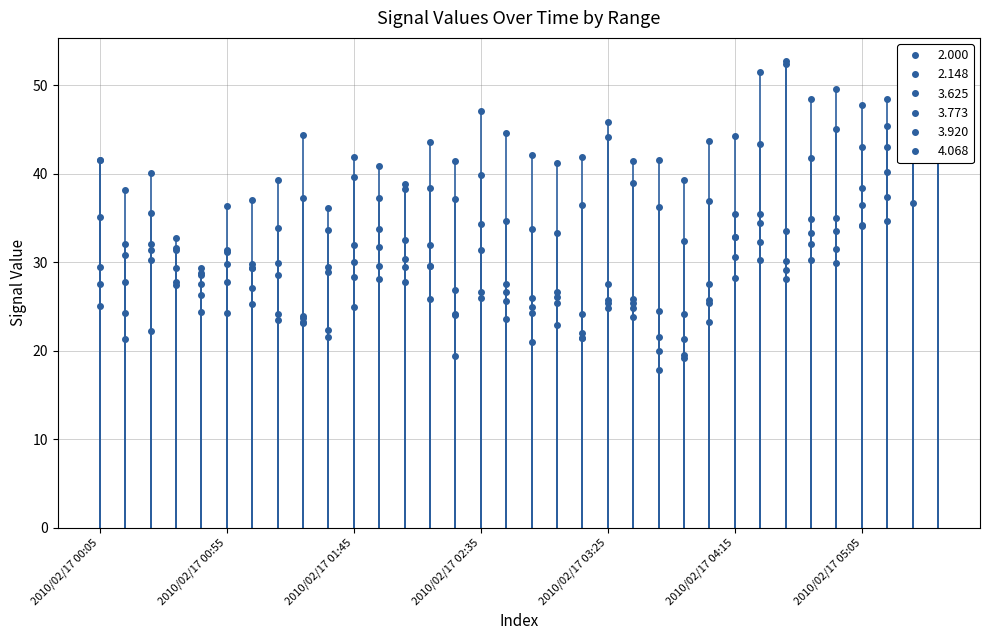

At which category does 2.000 reach its first local valley?

2010/02/17 00:15